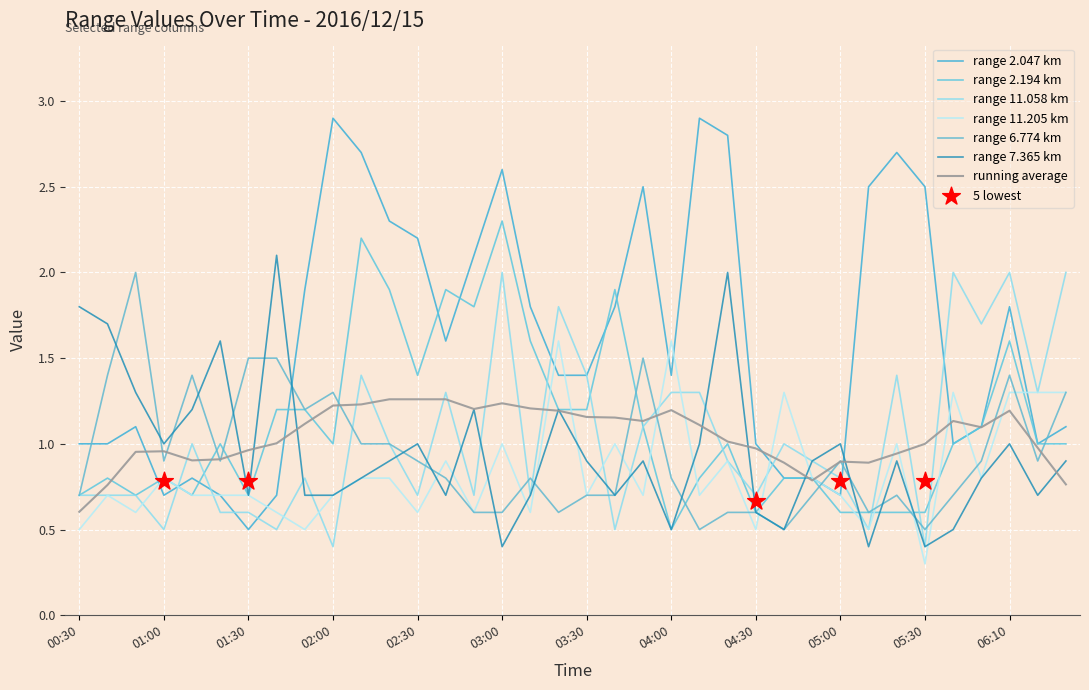

Is the value of 7.365 at 2016/12/15 02:20 greater than the value of 11.058 at 2016/12/15 01:30?

Yes